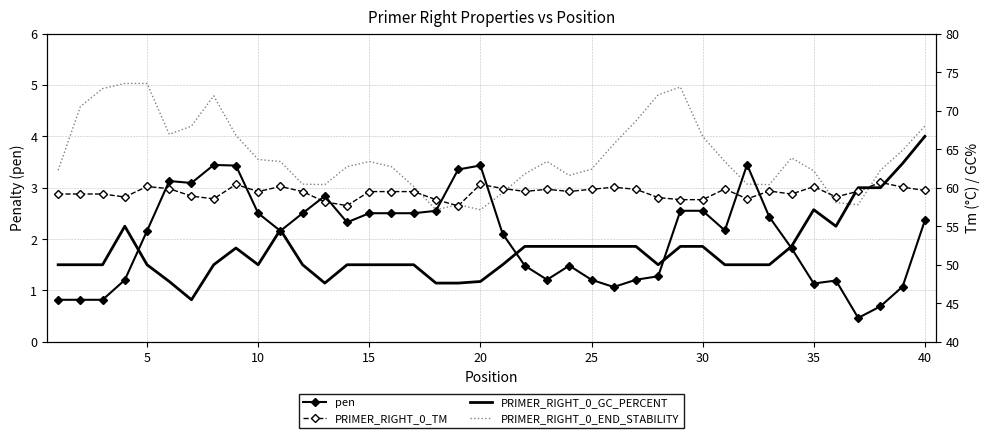

How many times do PRIMER_RIGHT_0_END_STABILITY and pen cross each other?

4